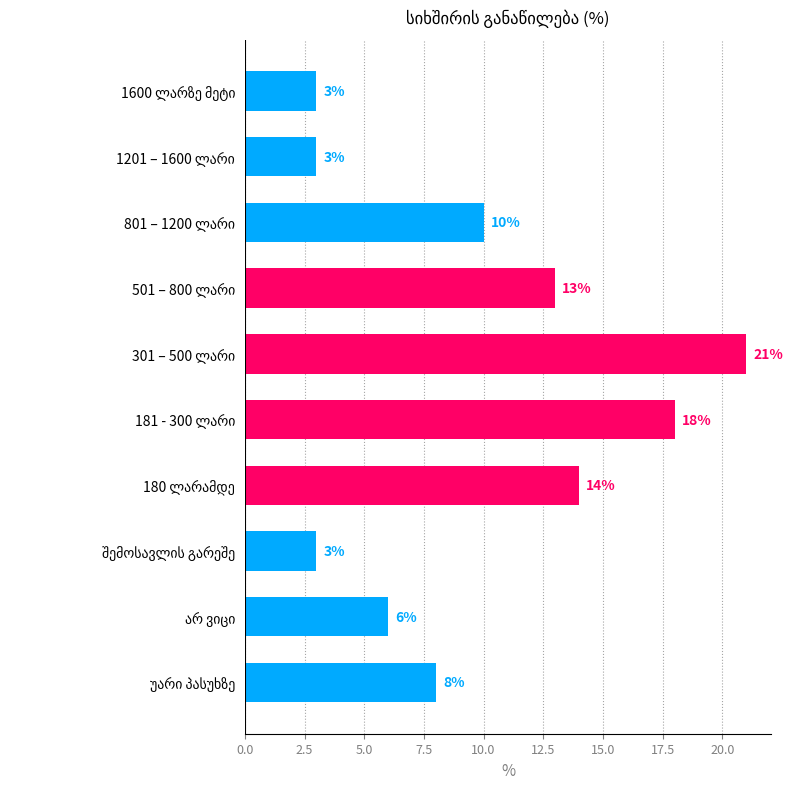

What is the value of the 3rd bar from the top?

10